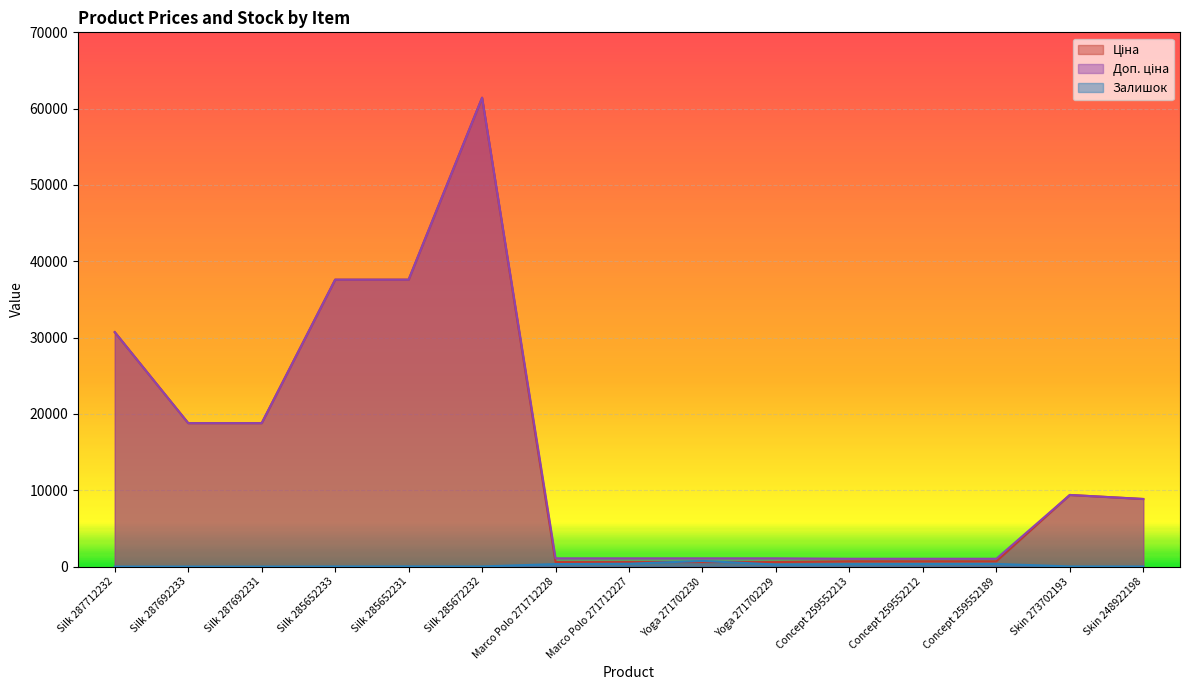

Which series has the largest range (max minus min)?

Ціна